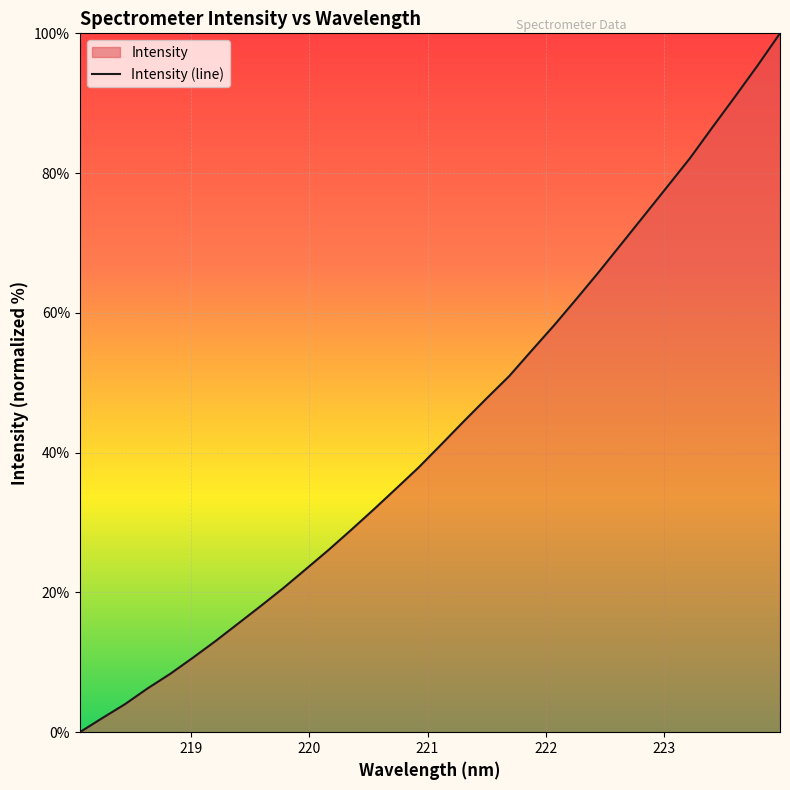

Approximately how many times larger is the value at 223.408 compared to 218.6332?

13.8